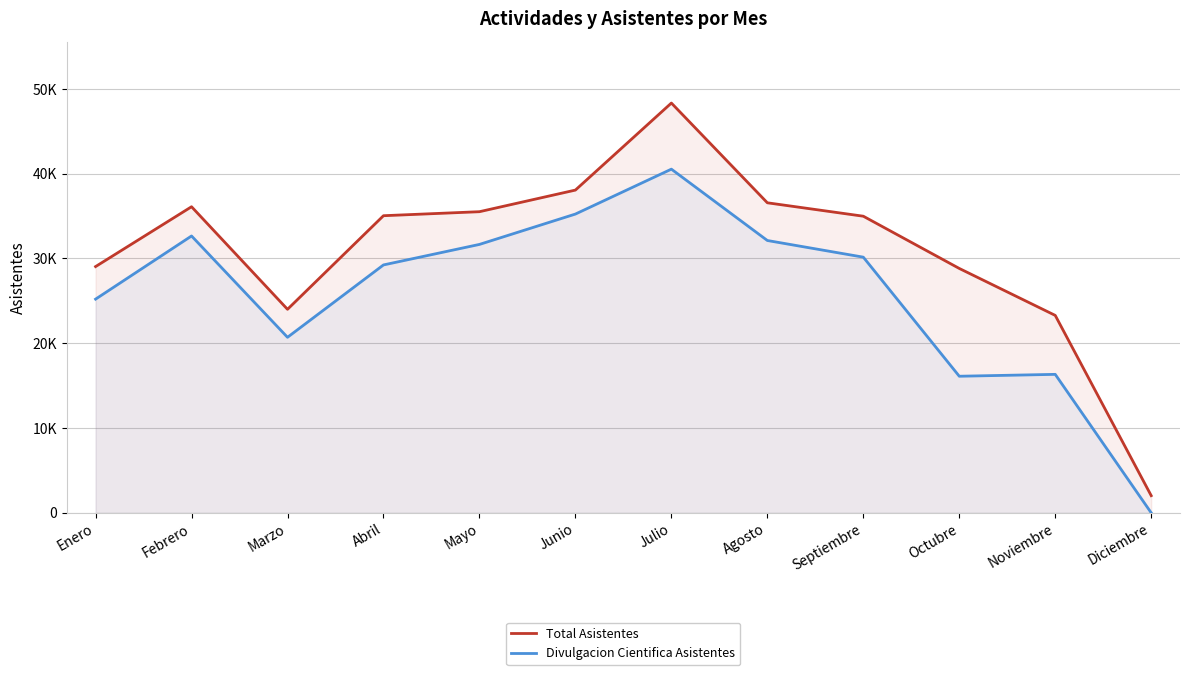

Where is Divulgacion Cientifica Asistentes nearest to the value 20269?

Marzo